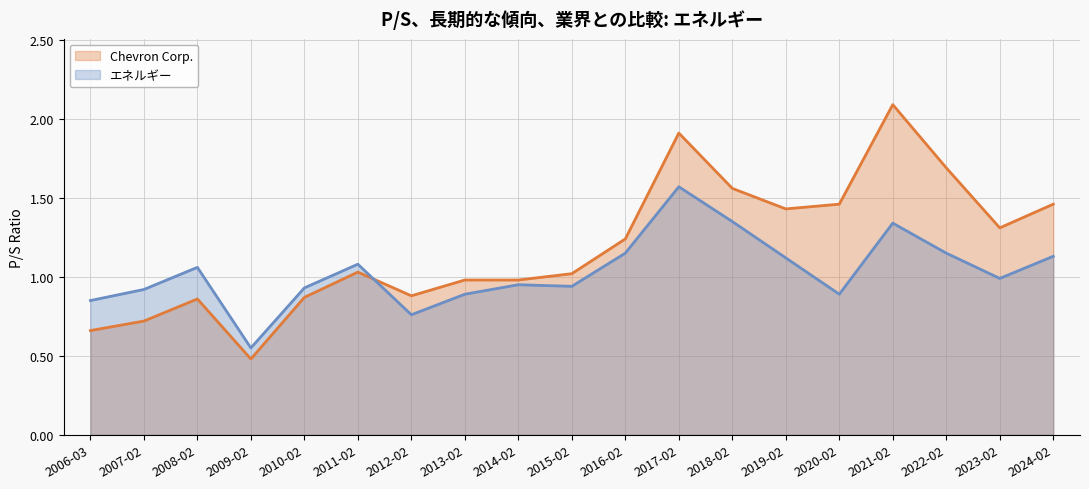

What are all the series names shown in the legend?

Chevron Corp., エネルギー